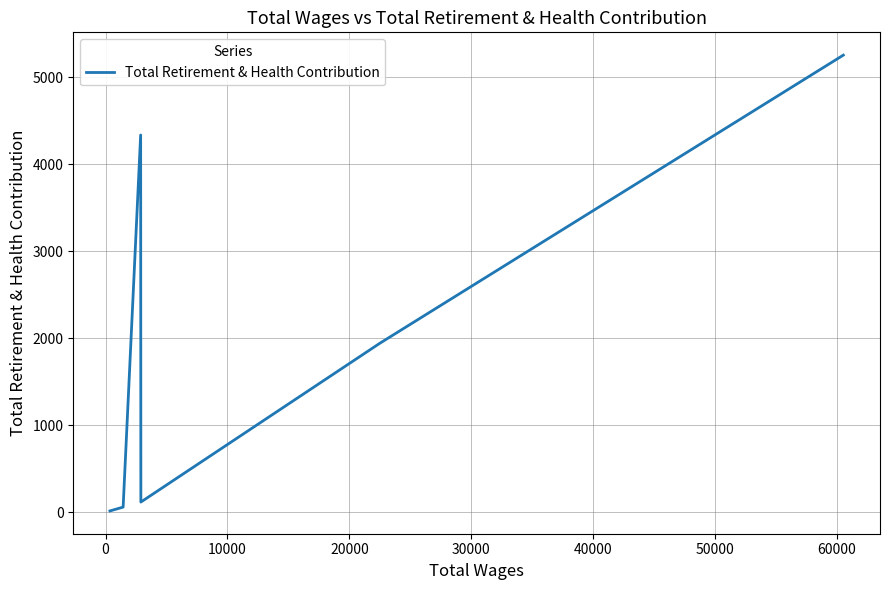

What is the maximum value shown in the chart?

5253